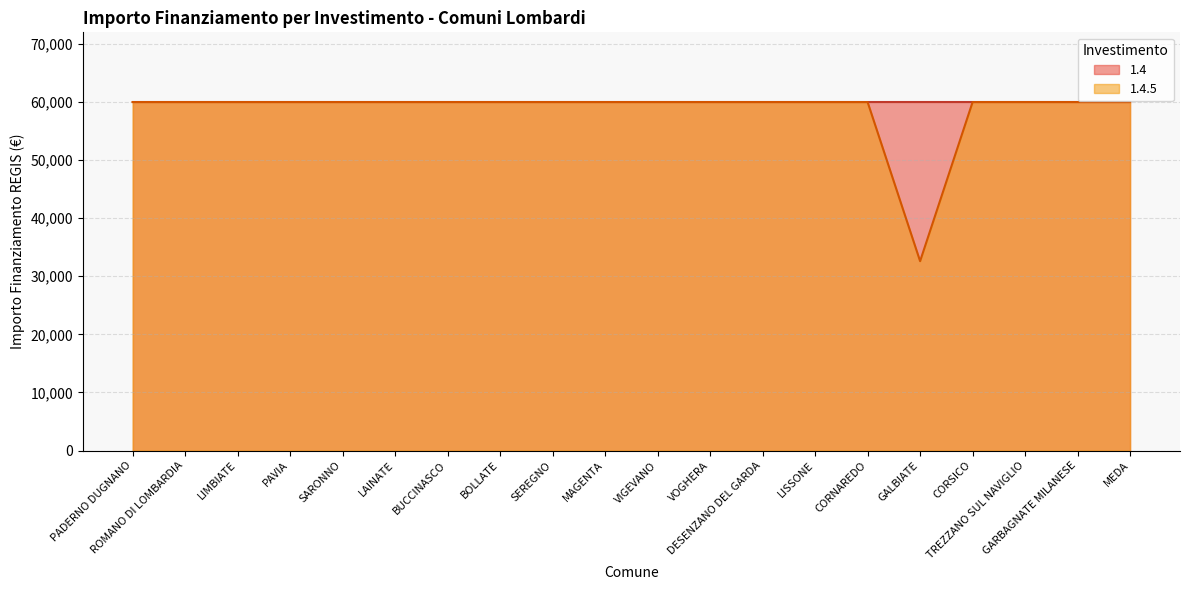

True or false: the data shows 59966 at LISSONE.

True